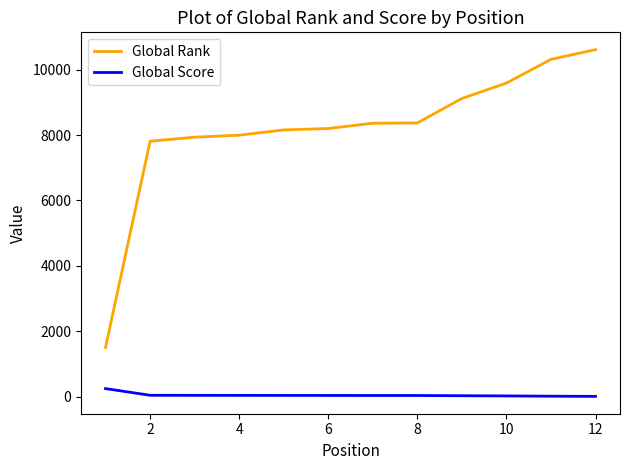

What is the difference between the maximum and minimum values in the Global Score series?

238